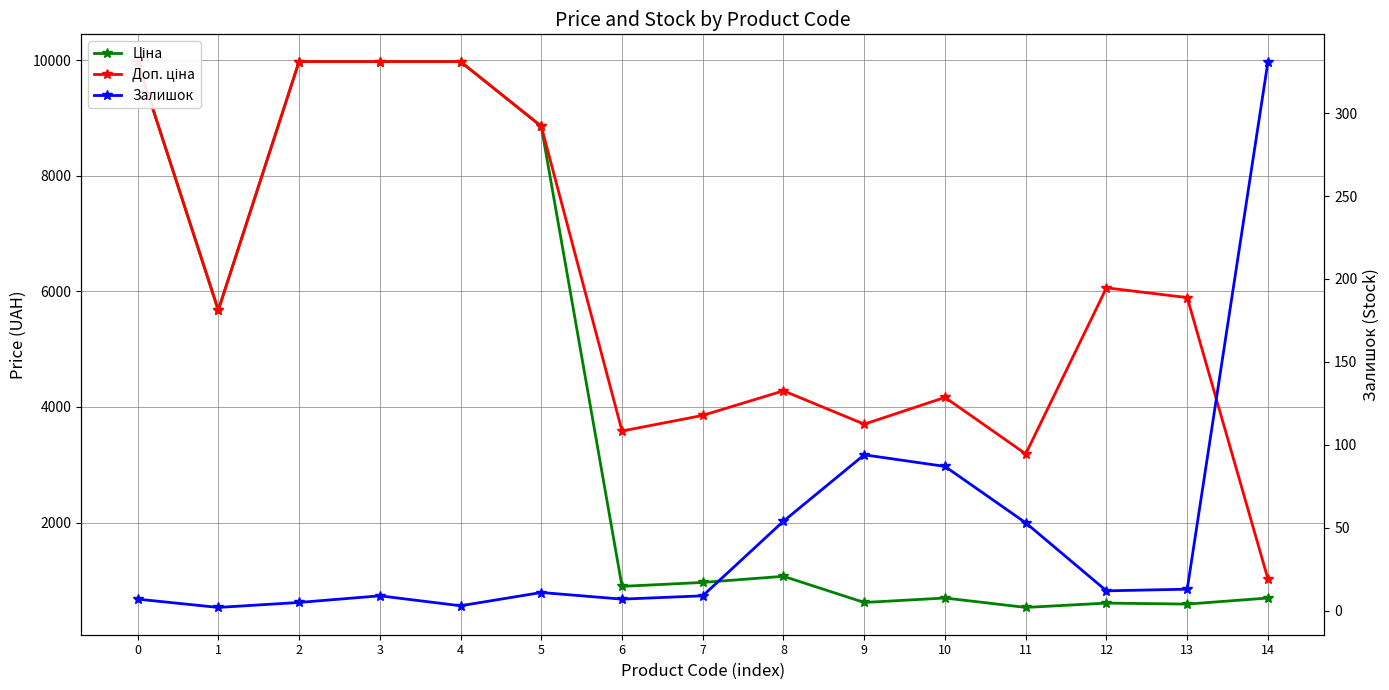

Where is the first local maximum for Залишок?

3